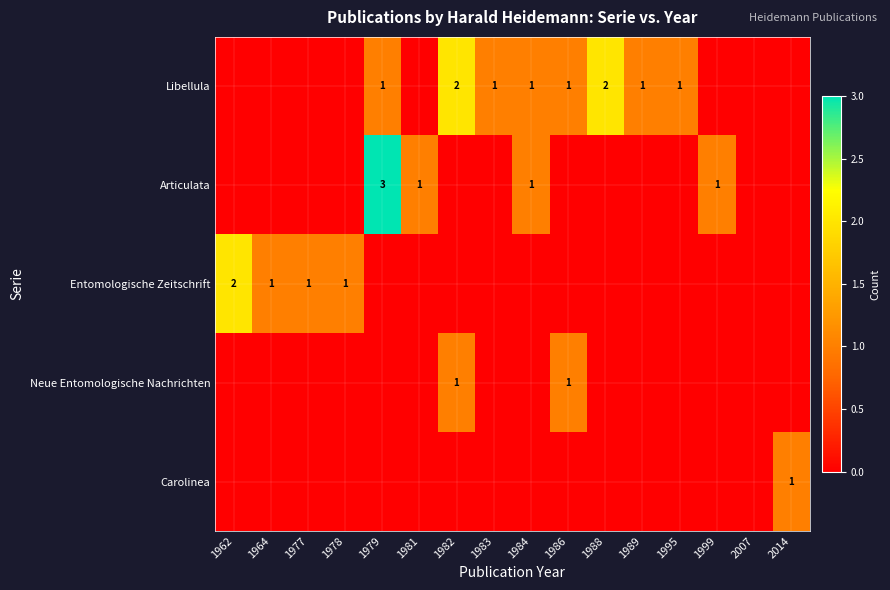

Is it true that Articulata equals 3 at 1979?

True